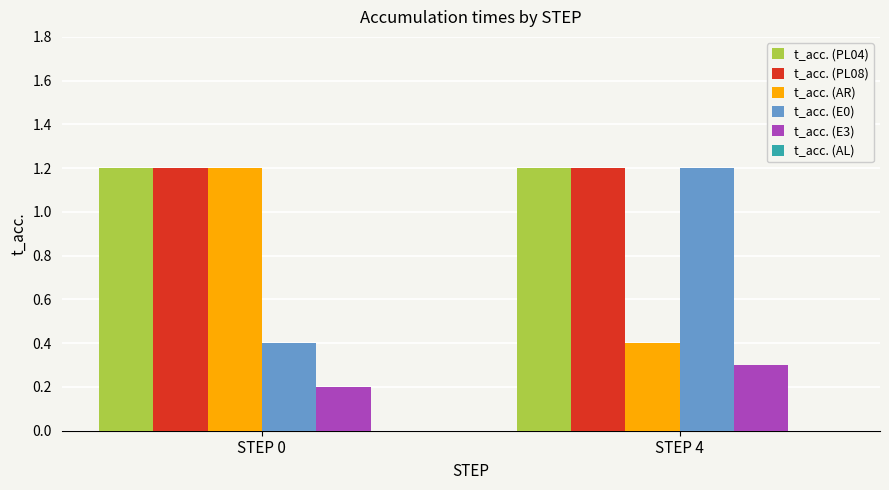

True or false: t_acc. (E0) has a value of 0.2 at STEP 0.

False